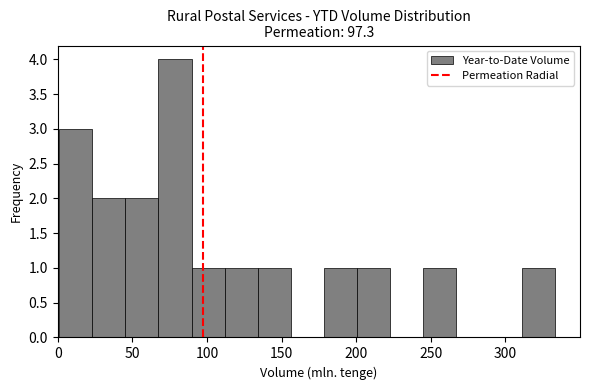

Reading left to right, list every bar in this chart as the range it spans on the x-axis followed by its height. Neither the bar edges nor the heights are printed on the chart, so give them approximately, as read against the axes.

0 to 25: 3
25 to 45: 2
45 to 70: 2
70 to 90: 4
90 to 110: 1
110 to 135: 1
135 to 155: 1
155 to 180: 0
180 to 200: 1
200 to 225: 1
225 to 245: 0
245 to 265: 1
265 to 290: 0
290 to 310: 0
310 to 335: 1